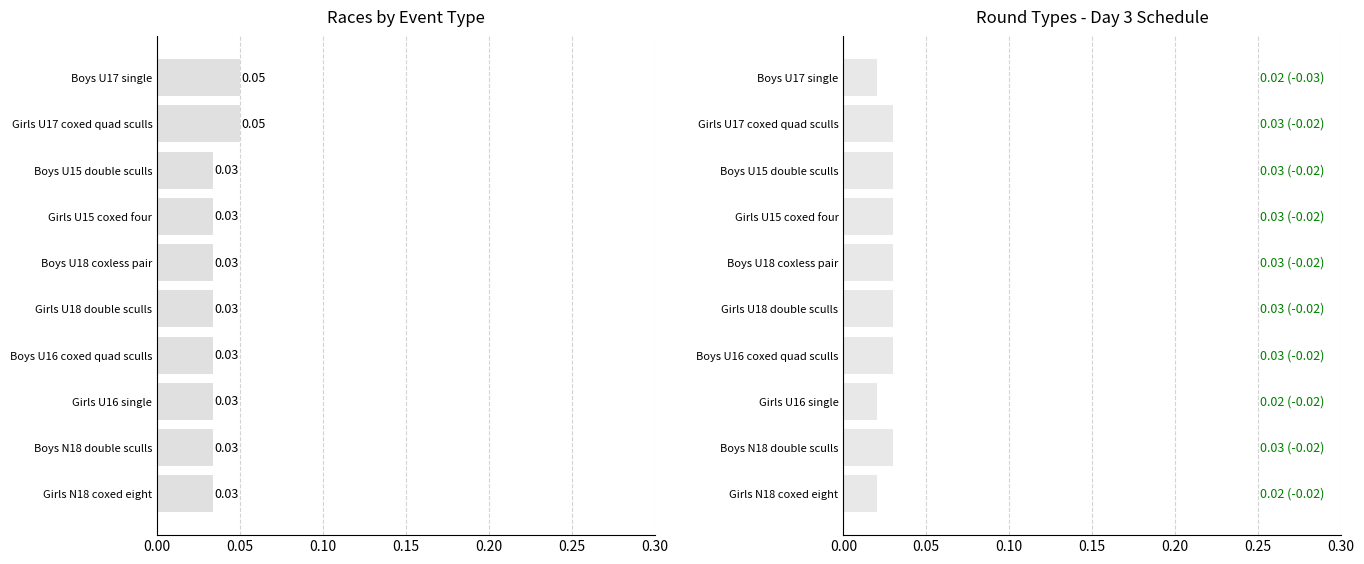

Read the event count value at Boys U17 single.

0.1